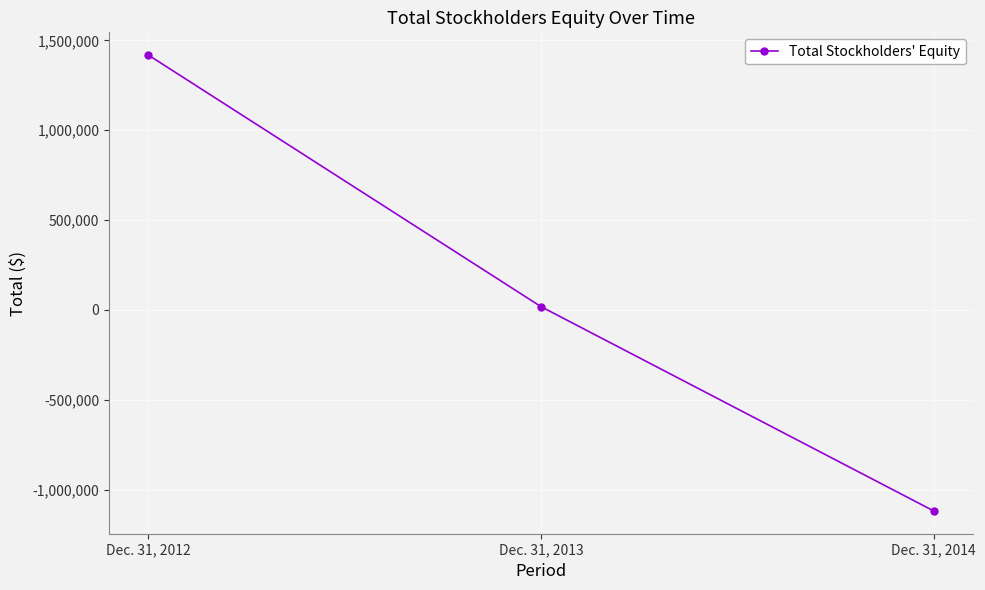

Reading left to right, extract all data points from this chart.

Dec. 31, 2012=1418396	Dec. 31, 2013=18037	Dec. 31, 2014=-1119110